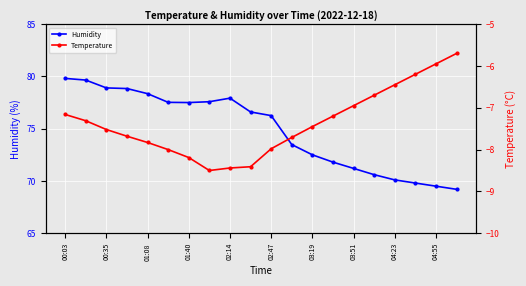

How many lines are shown in the chart?

2